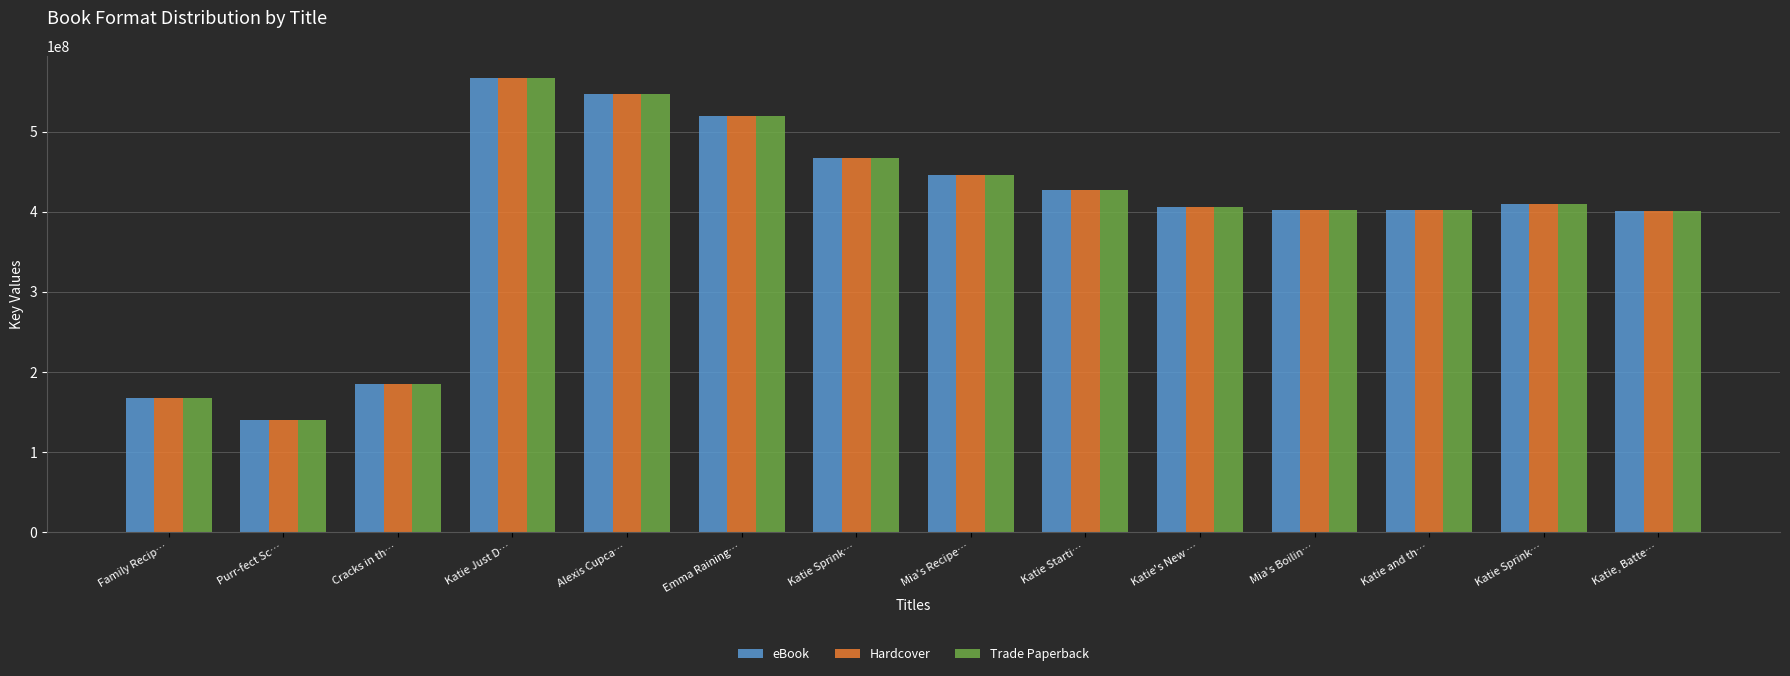

What is the sum of all Hardcover values?

5484633594